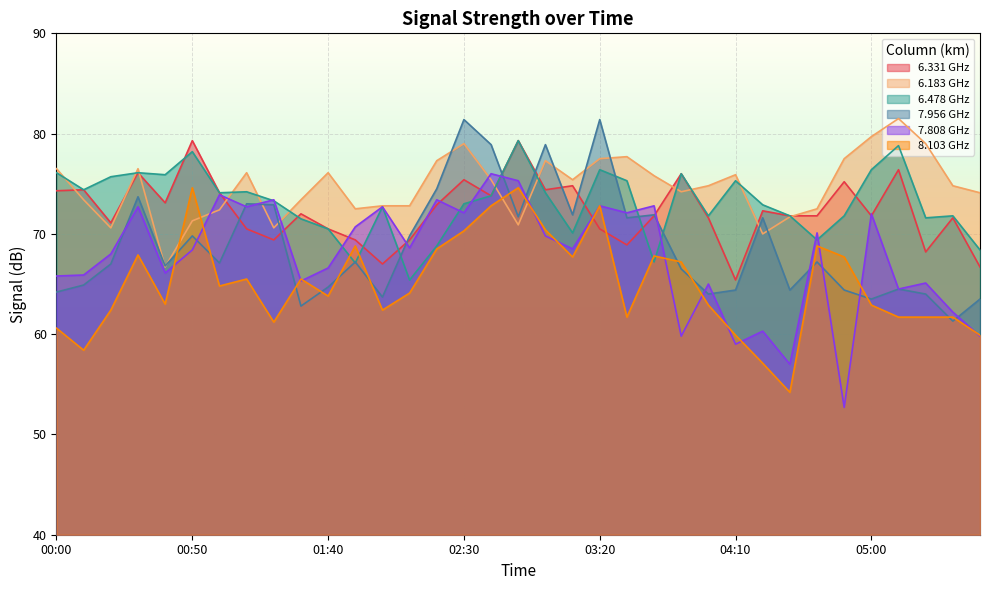

What is the average value of the 7.808 series?

67.7